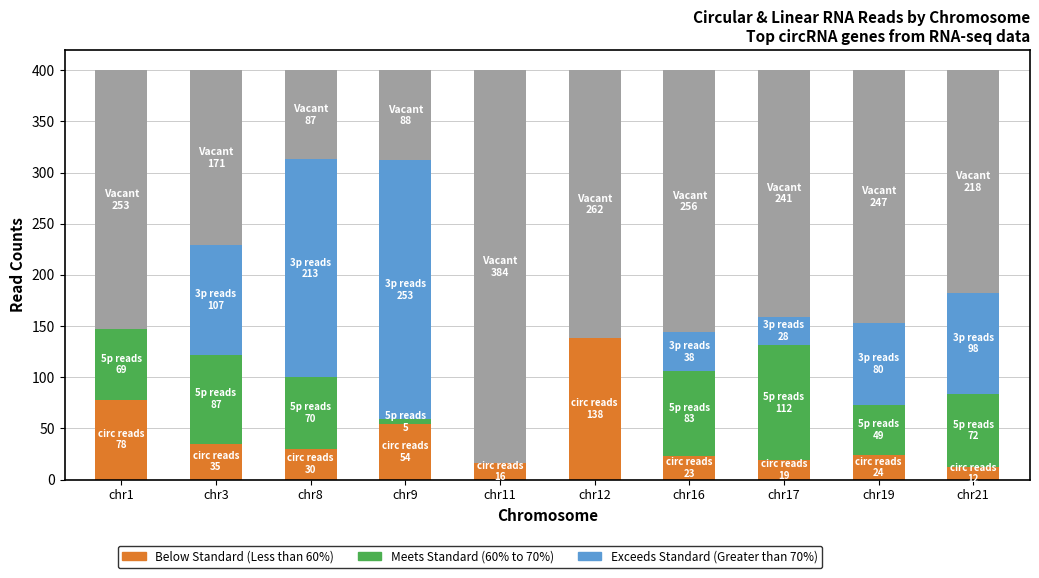

True or false: Below Standard (Less than 60%) has a value of 102 at chr1.

False